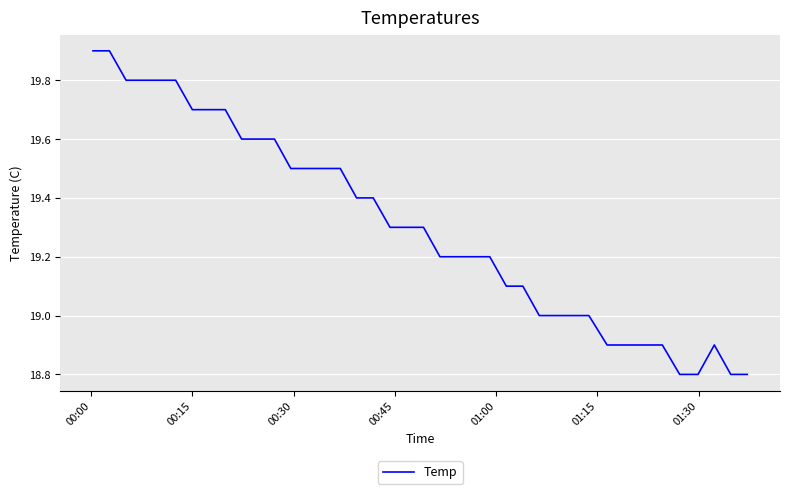

How many distinct data groups are displayed?

1